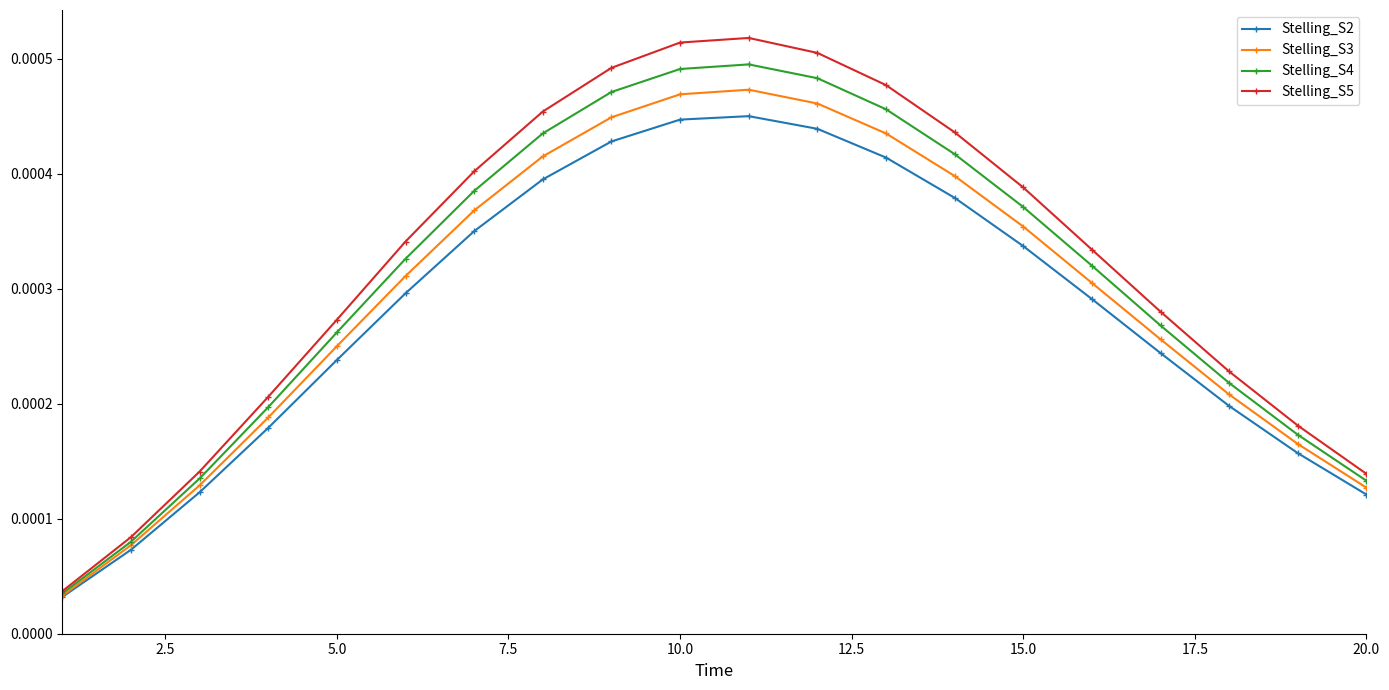

How many interior local peaks does the Stelling_S2 series have?

1